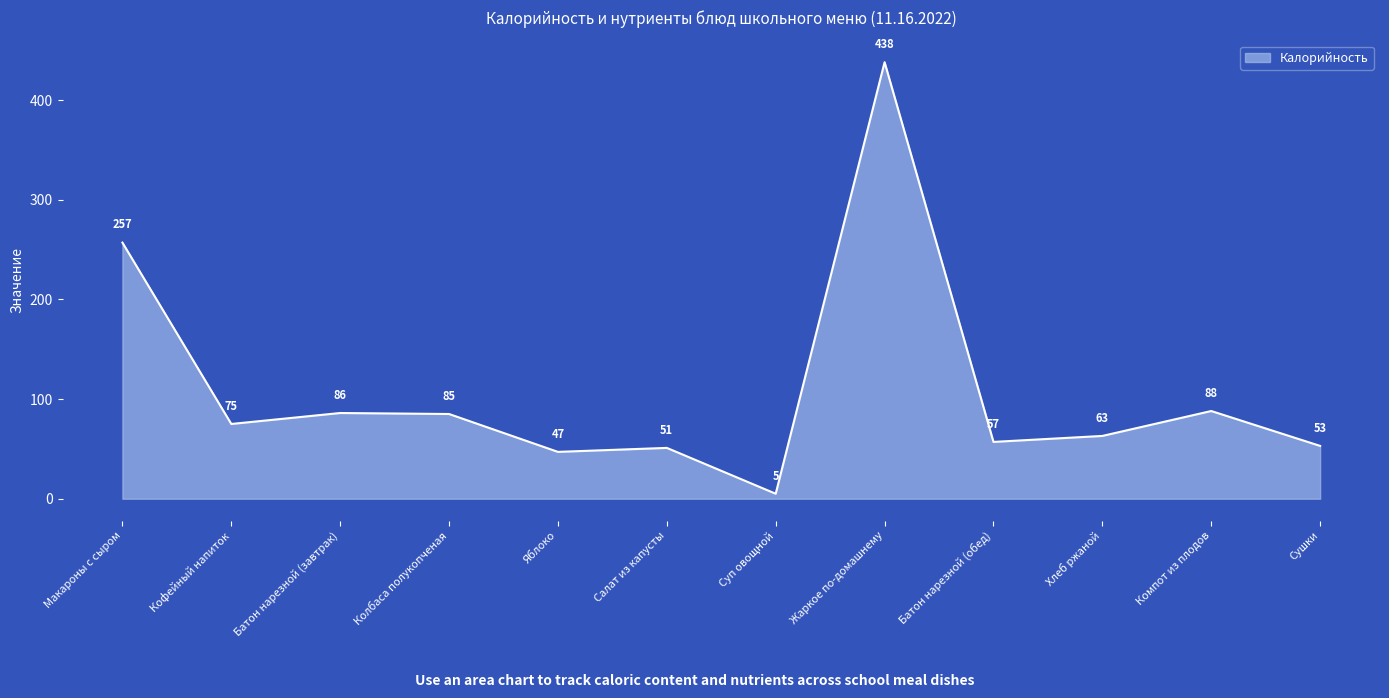

The chart shows a value of 86 at Батон нарезной (завтрак). True or false?

True